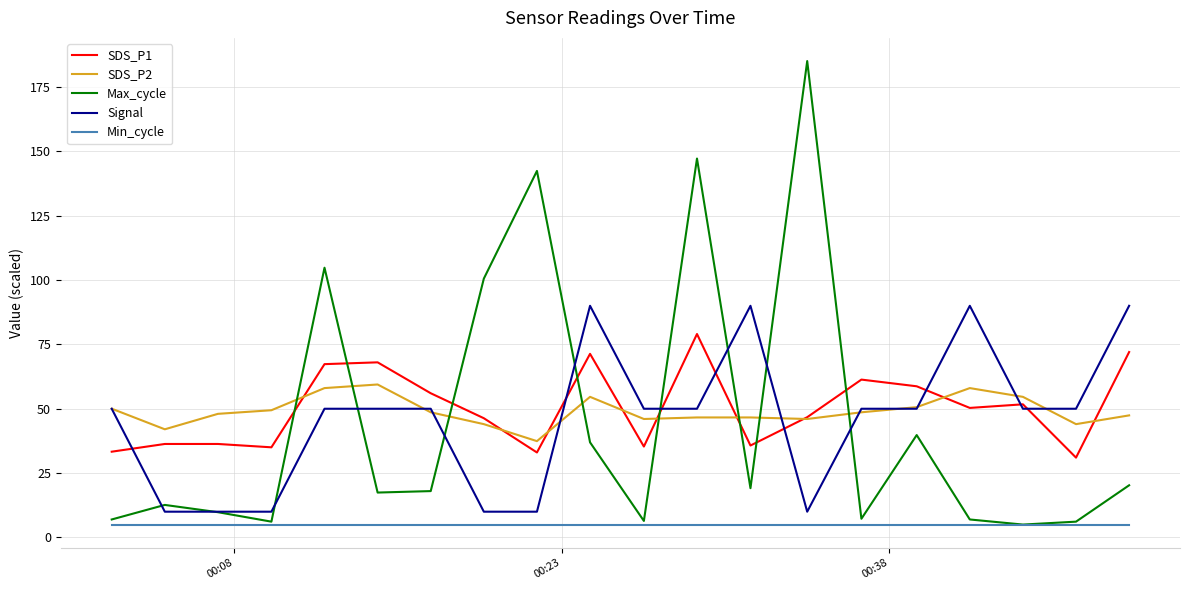

How many intersections are there between Max_cycle and SDS_P2?

8